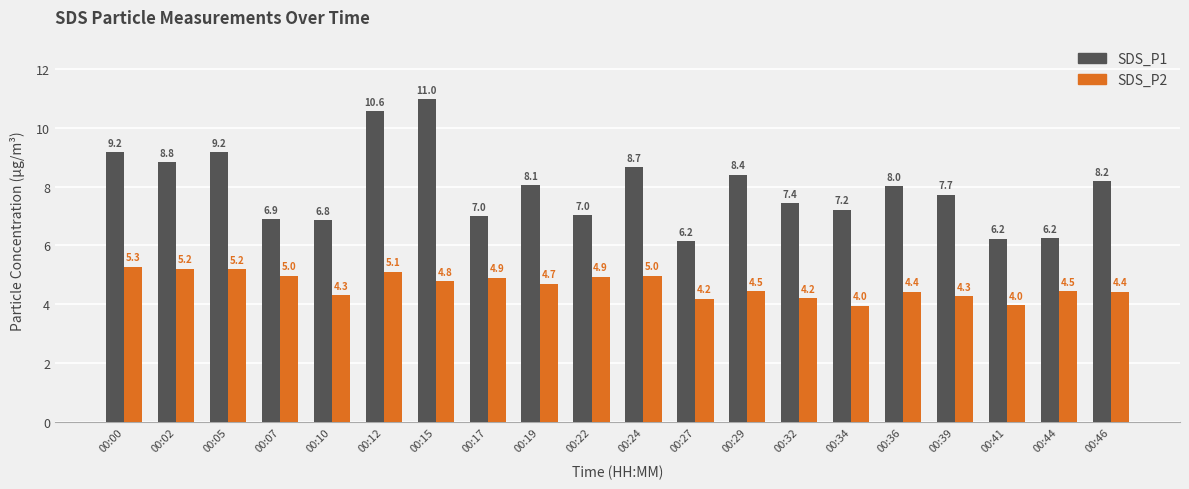

What is the value of the SDS_P2 bar at the 7th from the left?

4.8